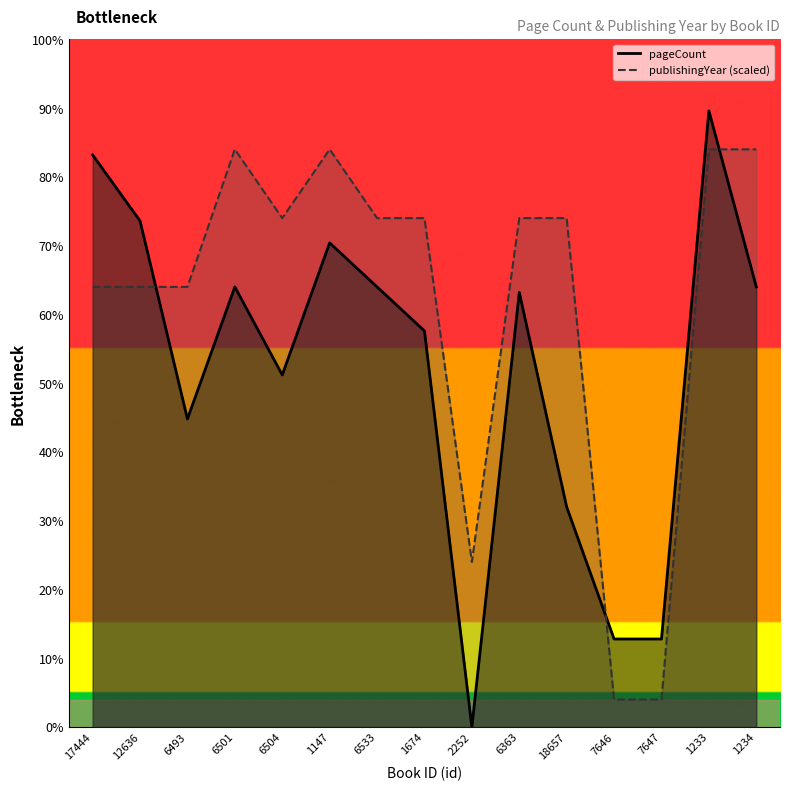

What are all the series names shown in the legend?

pageCount, publishingYear